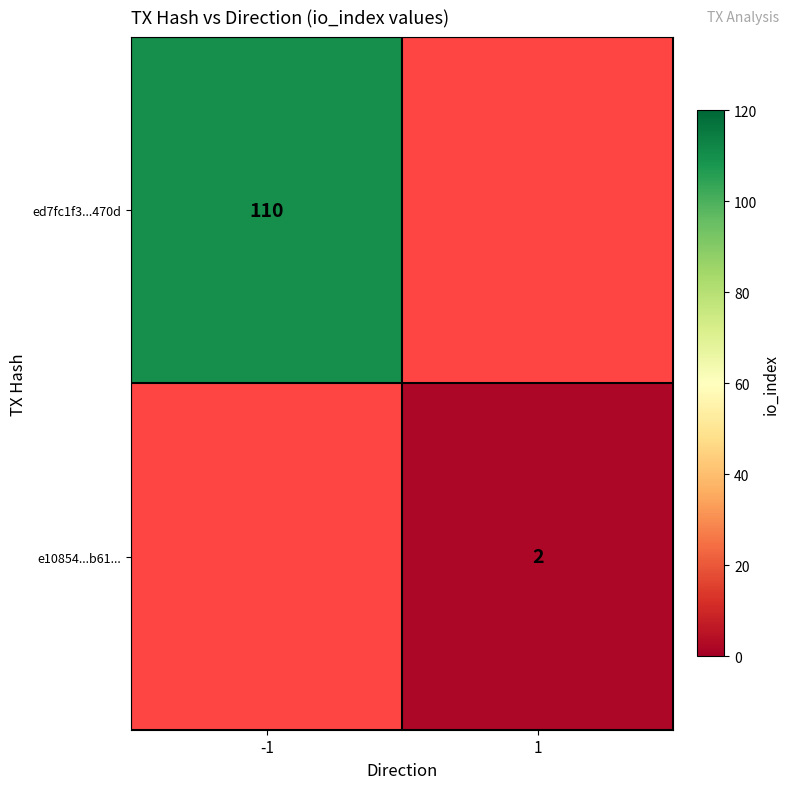

The value of e10854...b61... at 1 is 2. True or false?

True